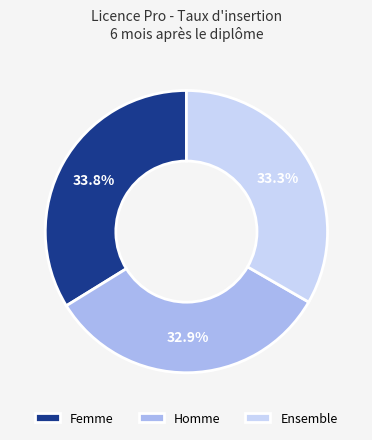

To the nearest percent, what is the difference between the Femme and Homme slice percentages?

1%